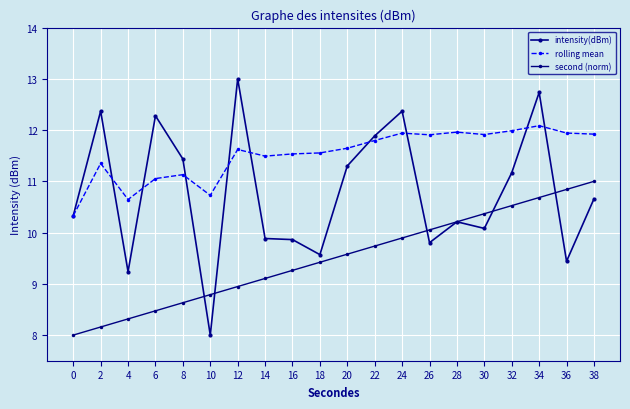

How many series are shown in this chart?

3